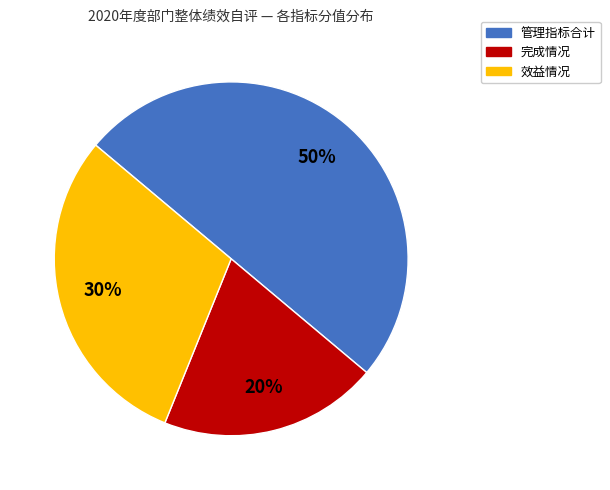

How many slices are in this pie chart?

3